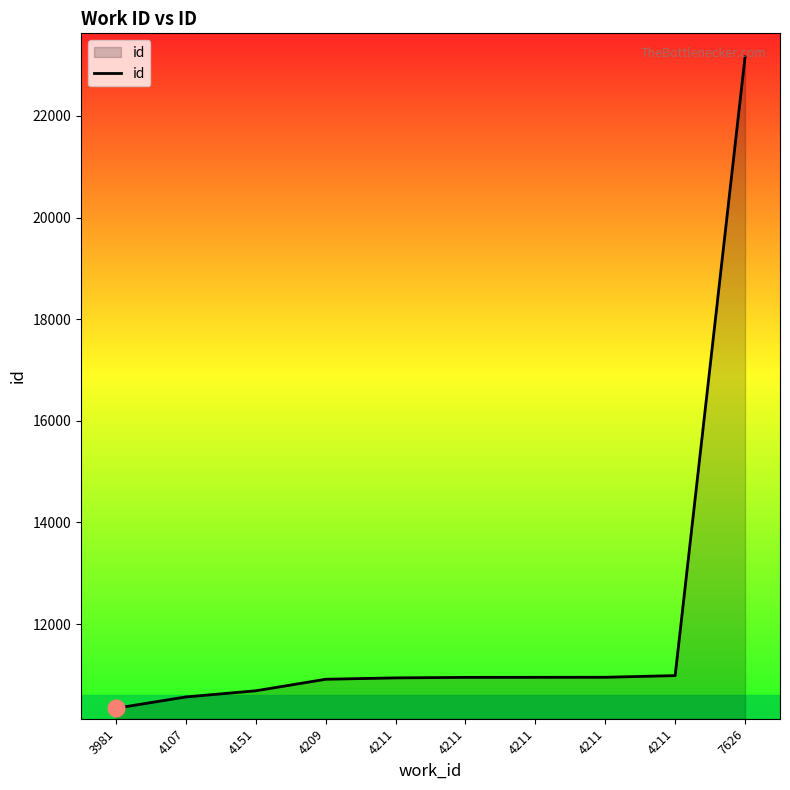

What is the sum of all values?

120448